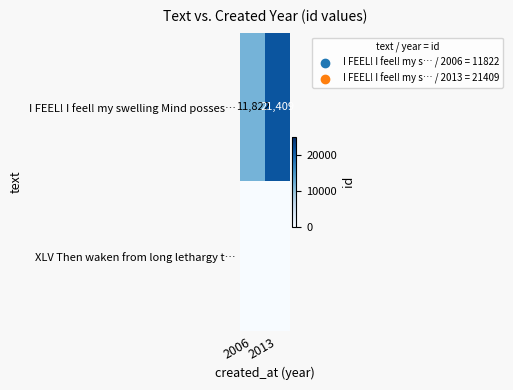

What is the sum of all I FEEL! I feel! my swelling Mind posses… values?

33231